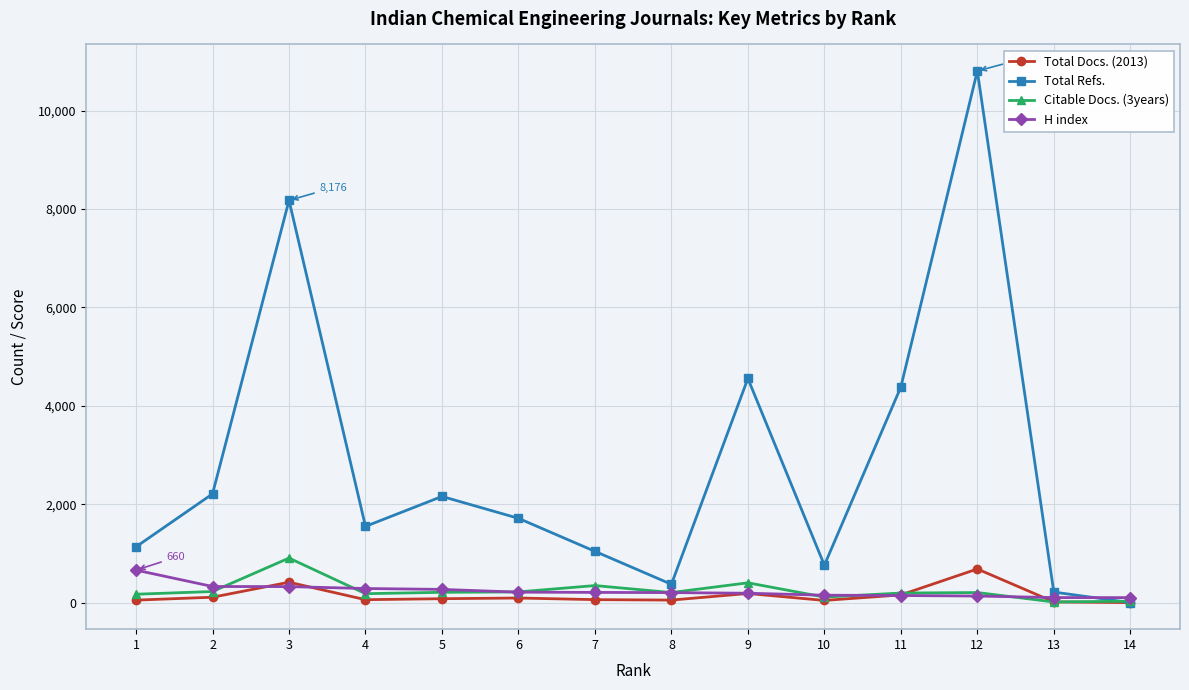

What is the difference between the second highest and minimum values in the H index series?

226